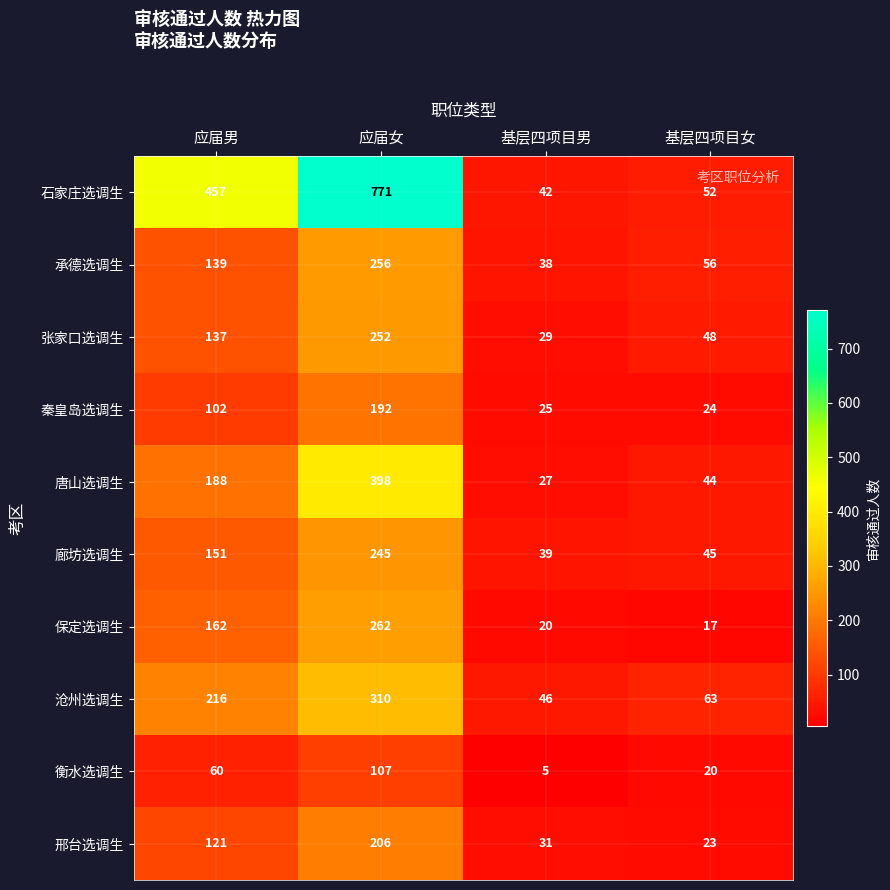

How many data points does each series have?

4